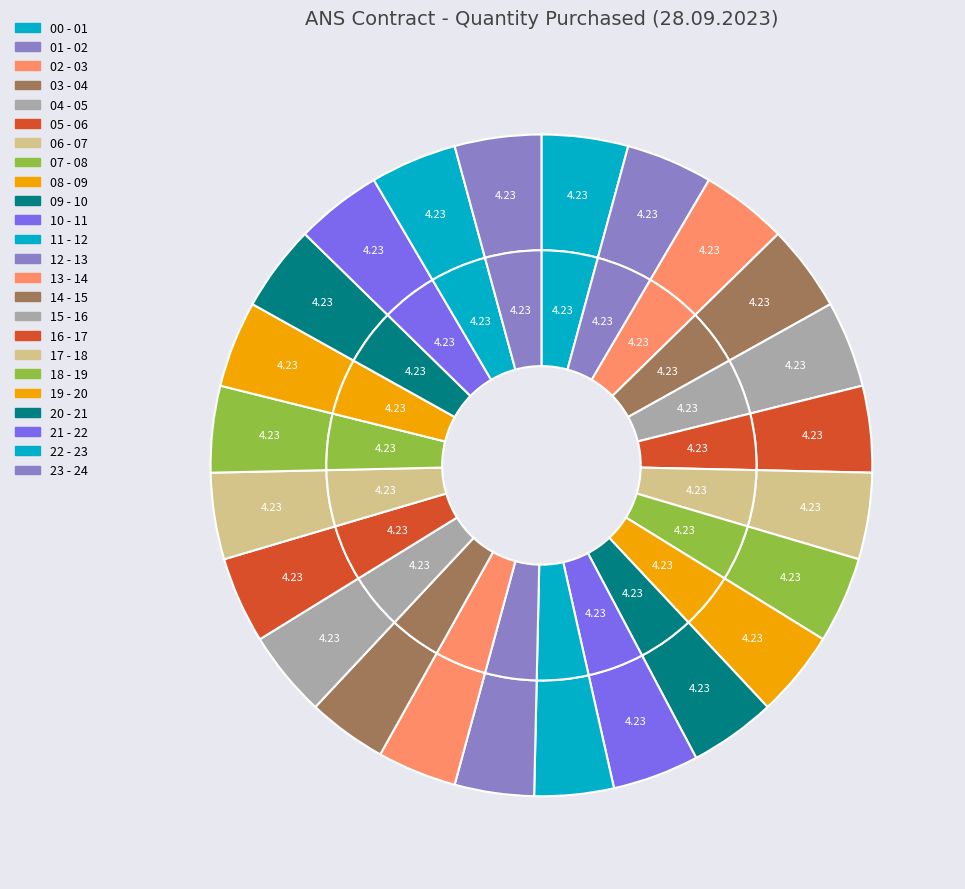

To the nearest percent, what portion does 06 - 07 represent?

4%